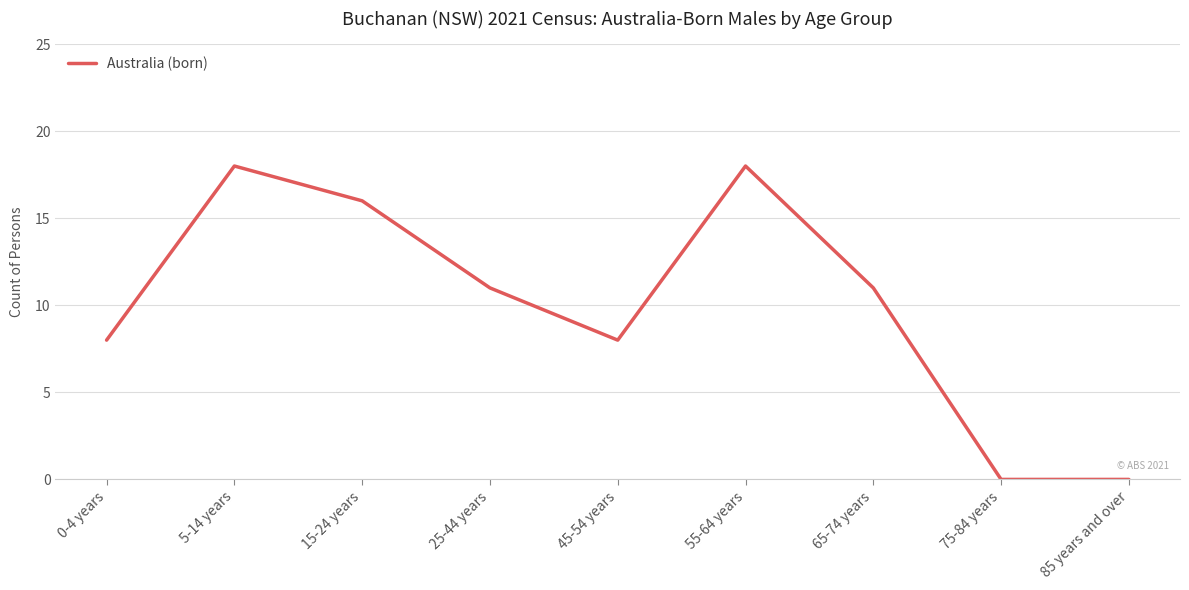

What is the difference between the second highest and minimum values?

18